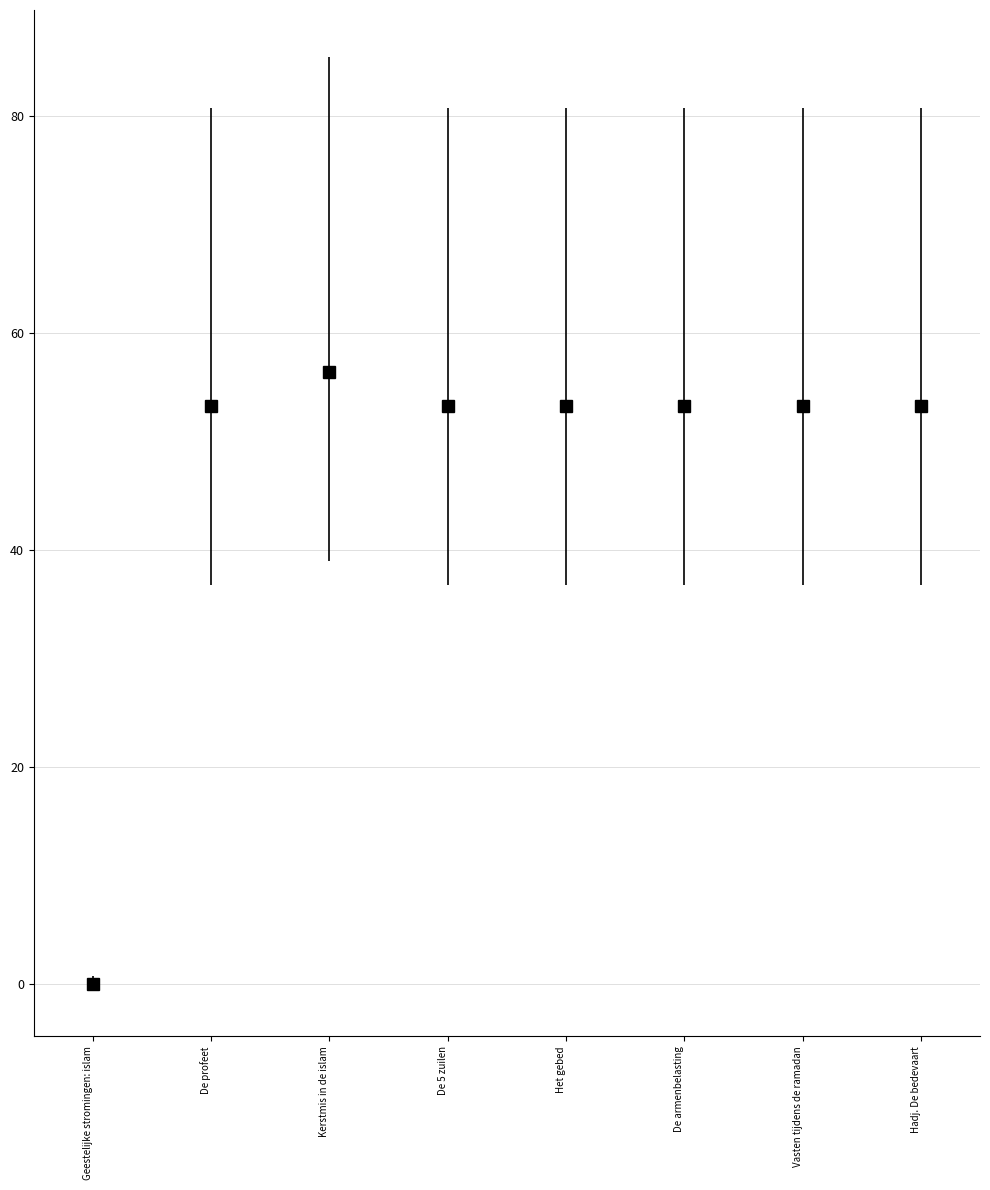

What is the sum of the values at Het gebed and Hadj. De bedevaart?

106.6